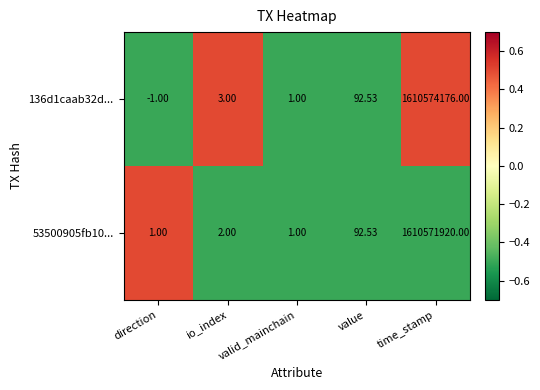

How many values in the 53500905fb10... series are below 2?

2